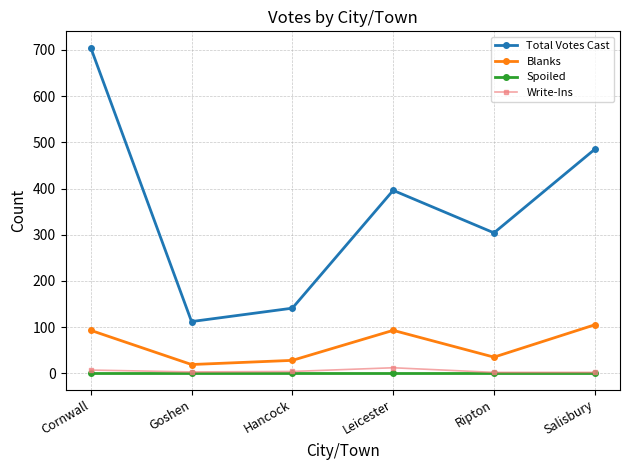

At which label does Write-Ins first exceed 4?

Cornwall